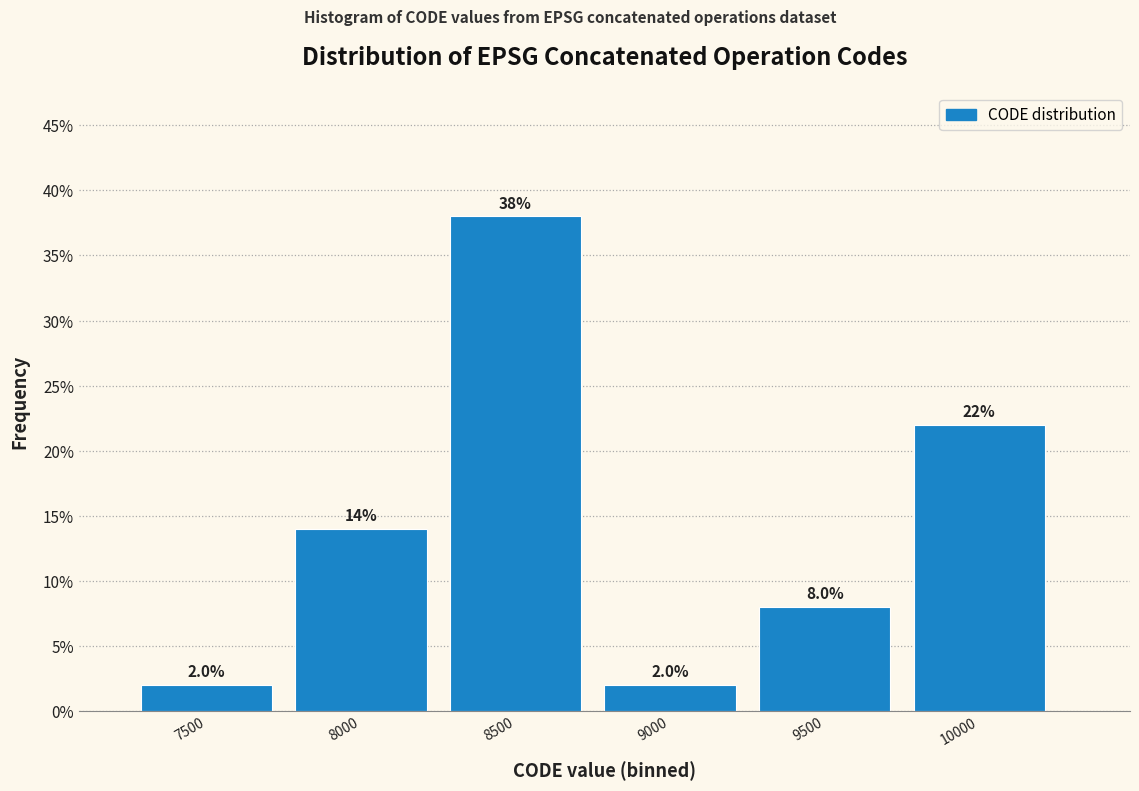

Reading left to right, transcribe all the data shown in this chart.

7500=2.0	8000=14.0	8500=38.0	9000=2.0	9500=8.0	10000=22.0